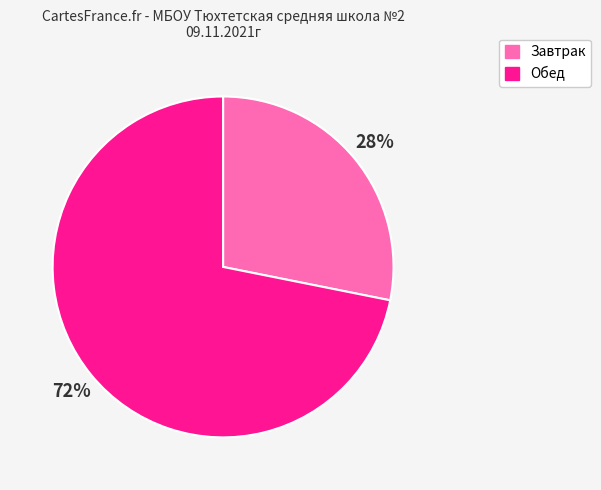

To the nearest percent, what is the average slice percentage?

50%